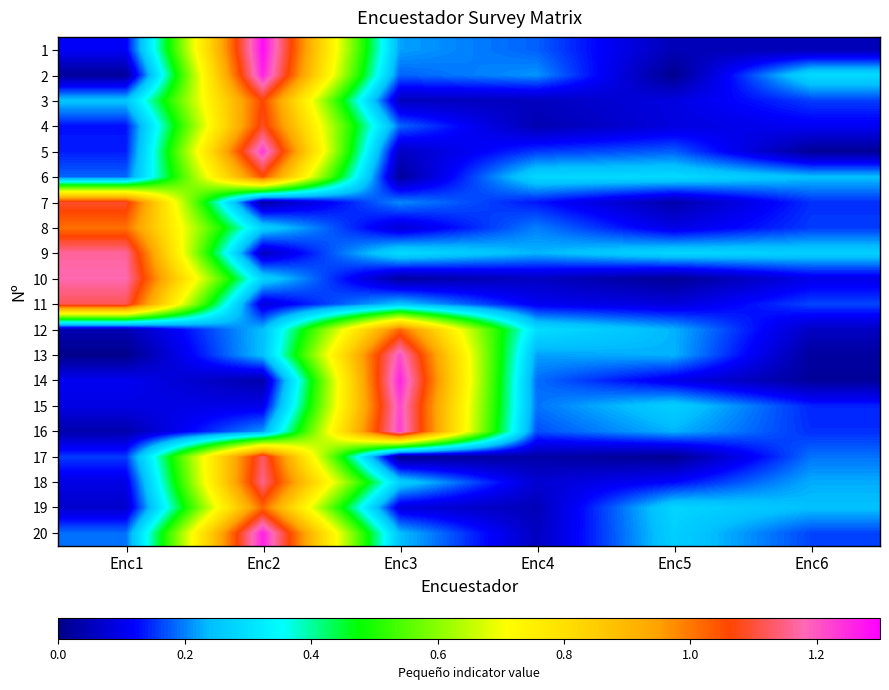

What is the spread (max minus min) of values at Enc6?

0.3